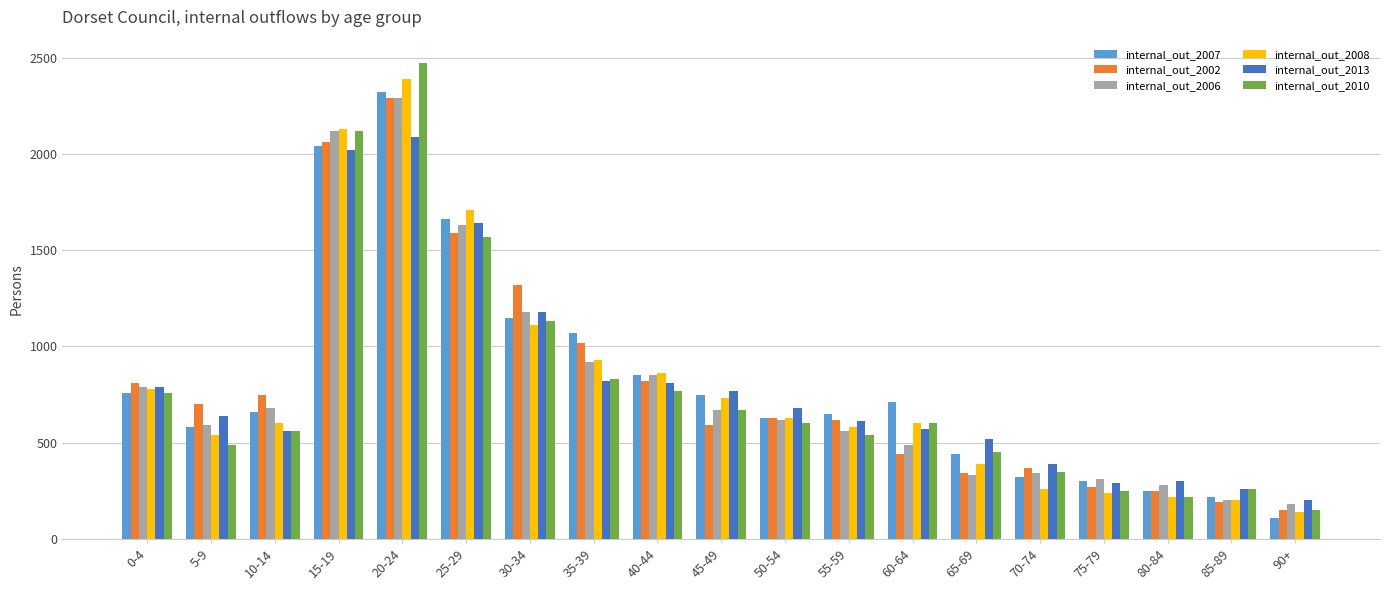

The internal_out_2013 series shows 195 at 10-14. True or false?

False